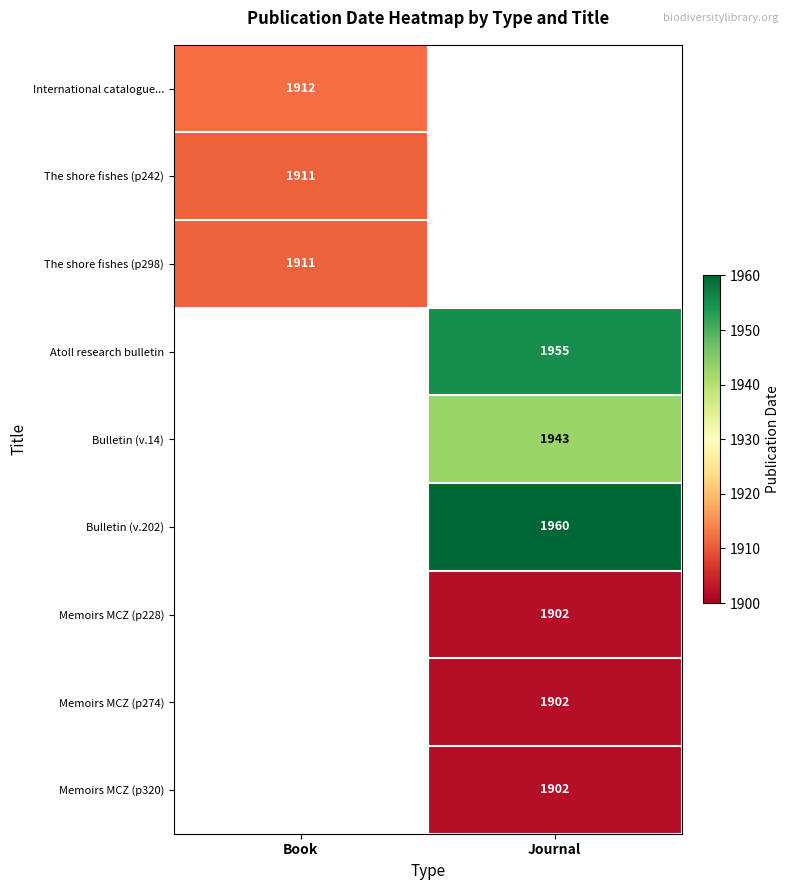

Is it true that Atoll research bulletin equals 3362 at Journal?

False